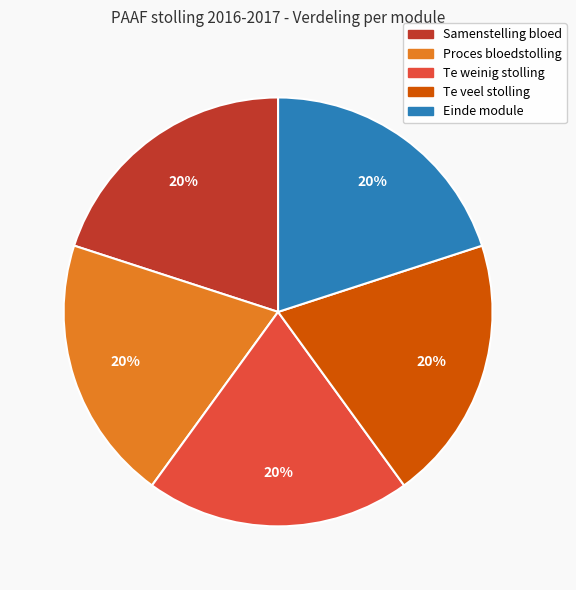

The Te veel stolling slice represents 34% of the pie. True or false?

False